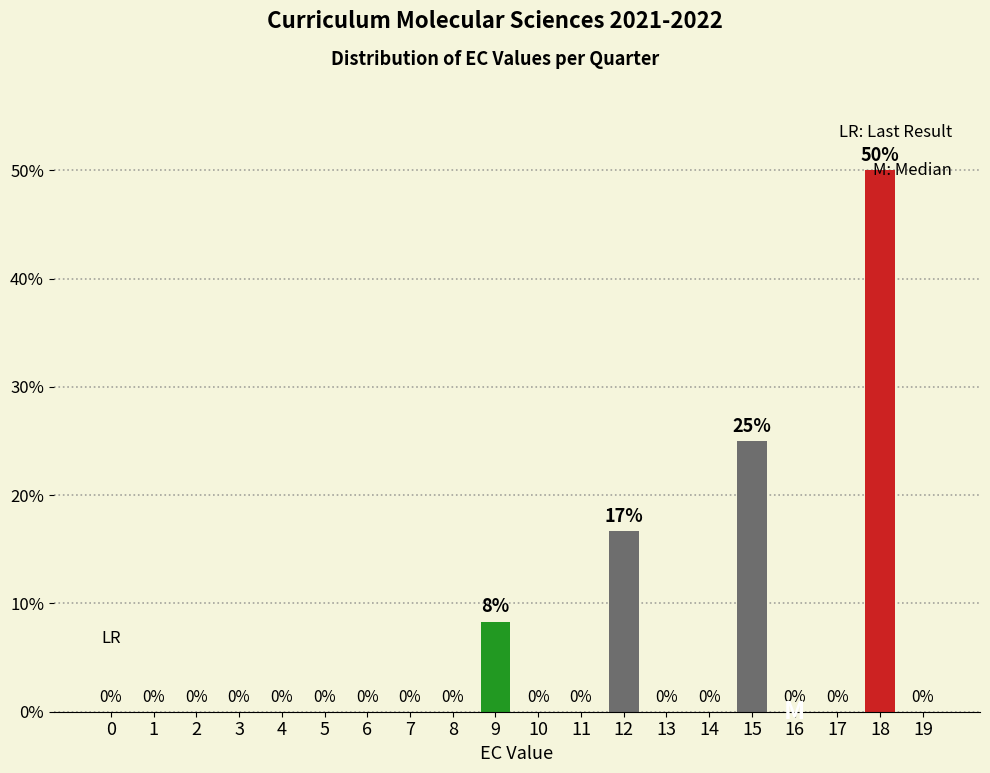

Between 18 and 10, which is larger?

18